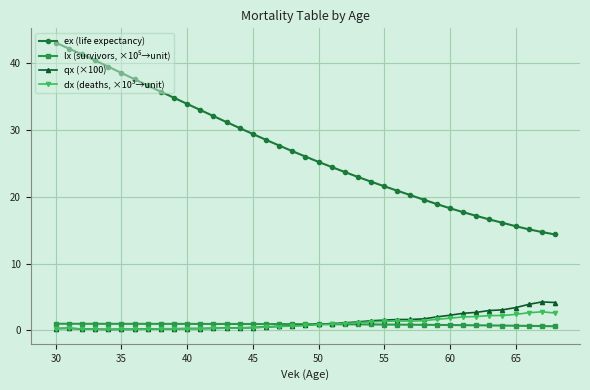

True or false: qx (×100) has more than 1 points higher than both neighbors.

True